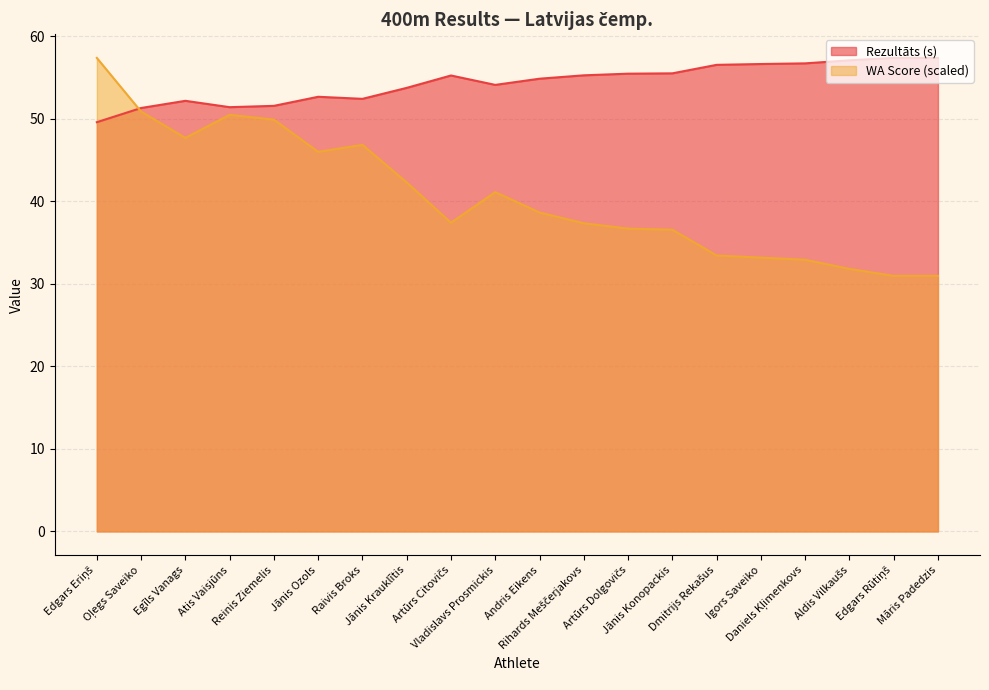

At Reinis Ziemelis, list the series in order from smallest to largest.

WA Score (scaled), Rezultāts (s)